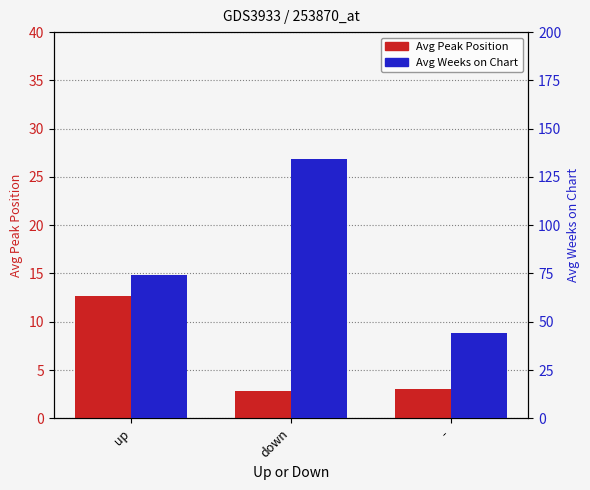

True or false: Avg Weeks on Chart has a value of 74.2 at up.

True